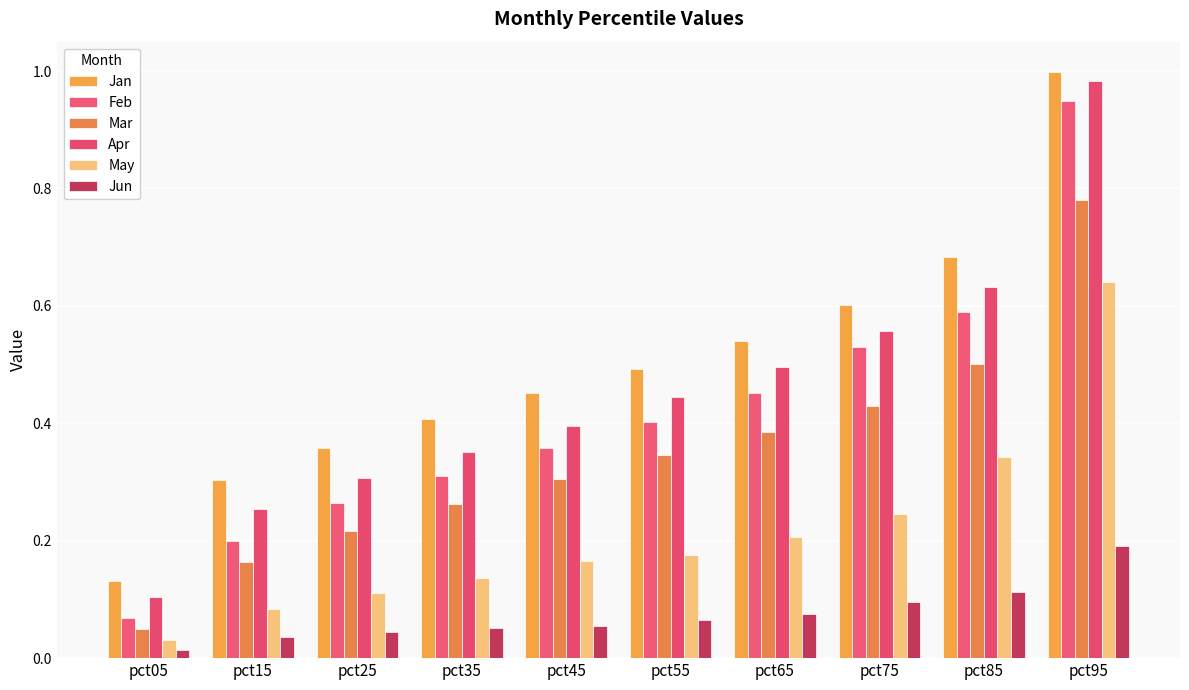

Which series has the largest total across all categories?

Jan